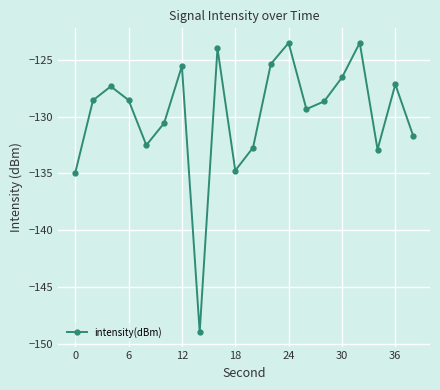

How many categories are shown in the chart?

20